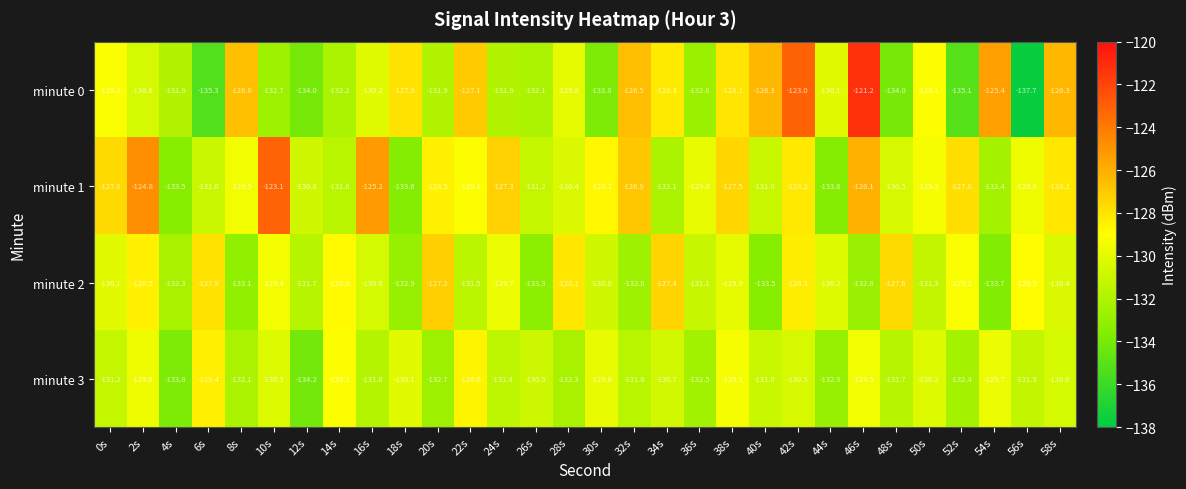

True or false: minute 0 has a value of -131.9 at 24s.

True